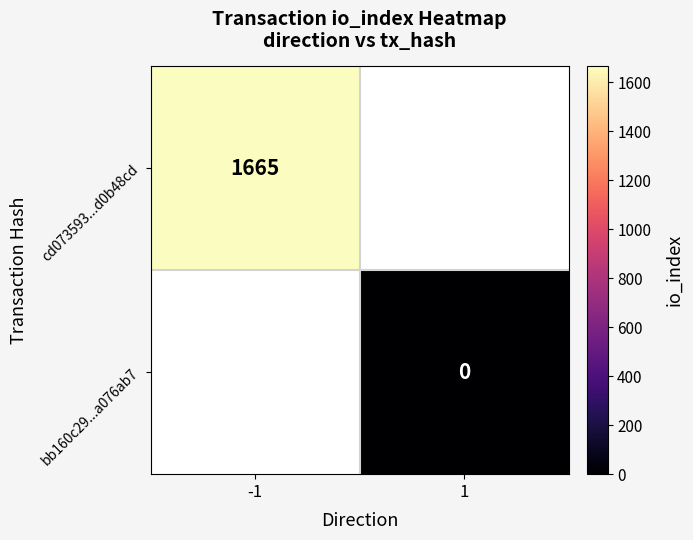

Is it true that cd073593...d0b48cd equals 1665 at -1?

True